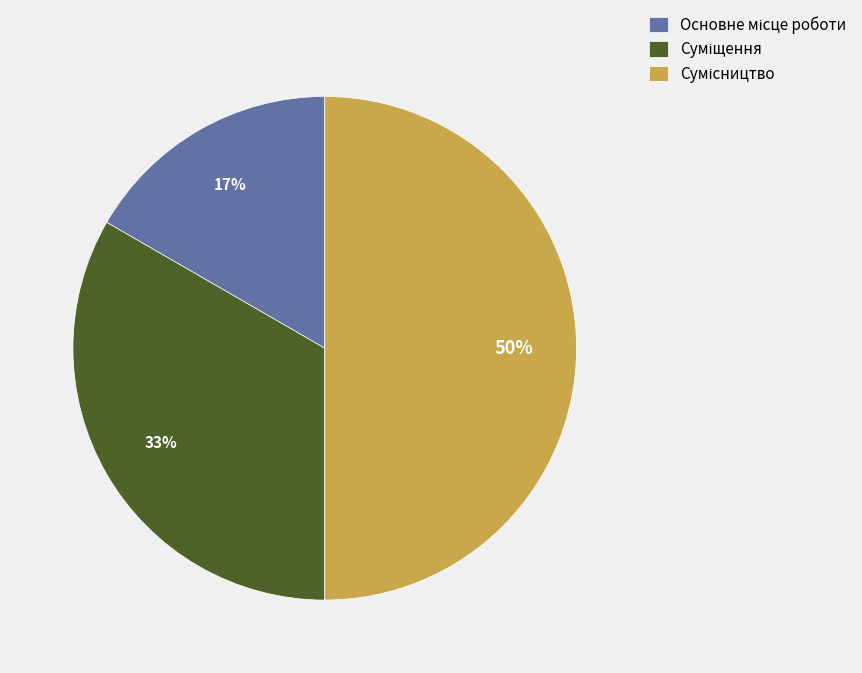

How many slices are in this pie chart?

3